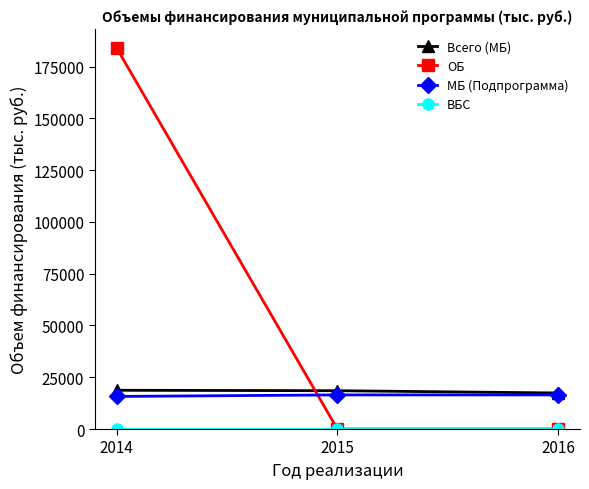

At which category is the sum across all series the highest?

2014